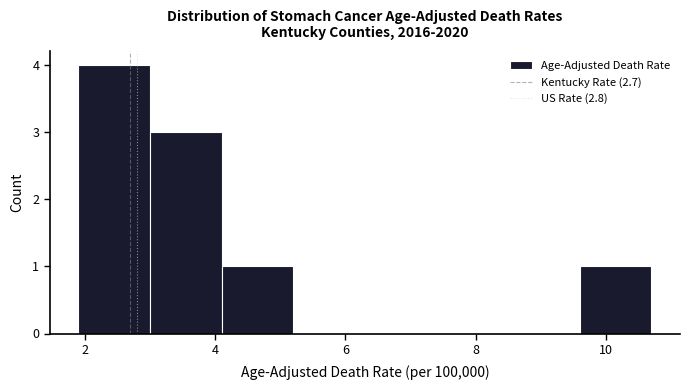

Reading left to right, list every bar in this chart as the range it spans on the x-axis followed by its height. Neither the bar edges nor the heights are printed on the chart, so give them approximately, as read against the axes.

1.9 to 3.0: 4
3.0 to 4.1: 3
4.1 to 5.2: 1
5.2 to 6.3: 0
6.3 to 7.4: 0
7.4 to 8.5: 0
8.5 to 9.6: 0
9.6 to 10.7: 1